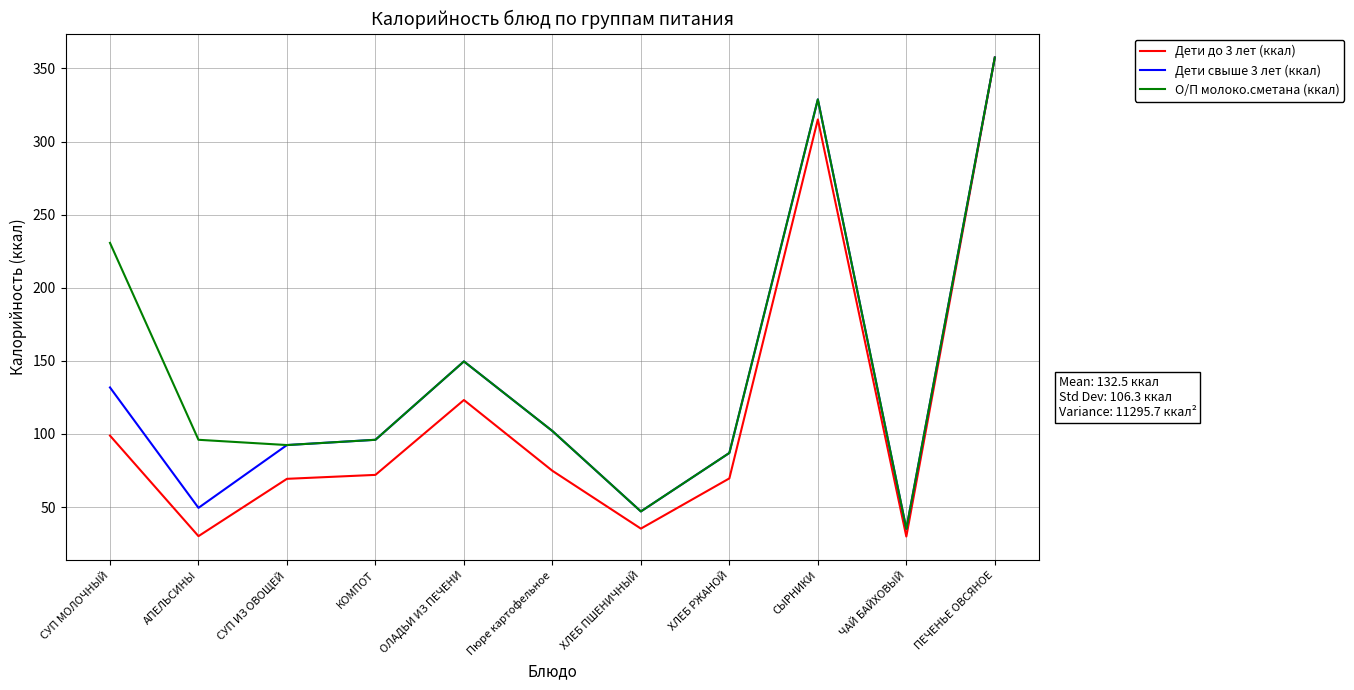

What is the greatest value displayed?

357.4